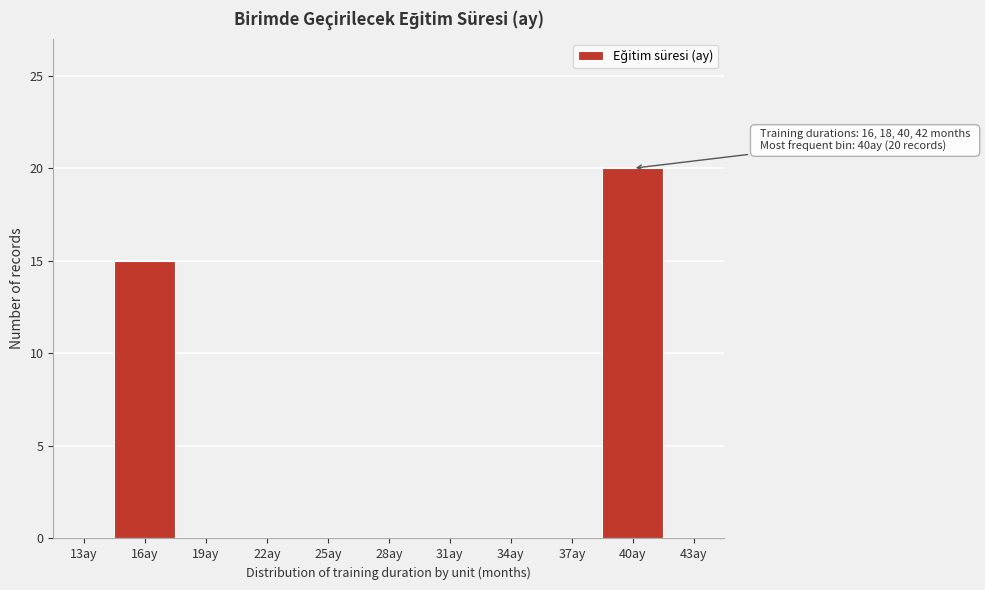

Reading left to right, list all the values displayed in this chart.

13ay=0	16ay=15	19ay=0	22ay=0	25ay=0	28ay=0	31ay=0	34ay=0	37ay=0	40ay=20	43ay=0